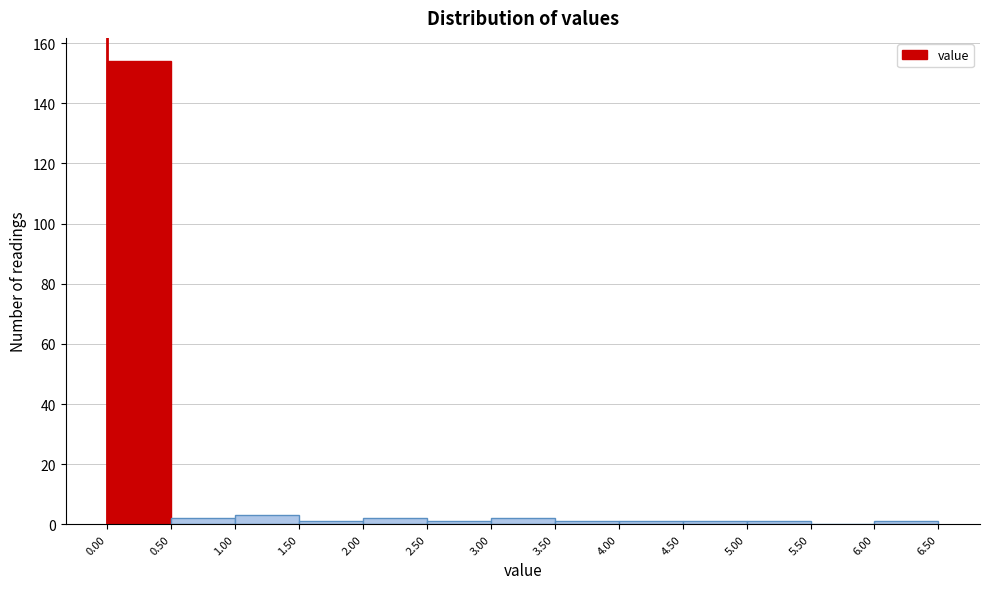

Reading left to right, list every bar in this chart as the range it spans on the x-axis followed by its height. The values are not printed on the chart, so give them approximately, as read against the axis.

0.00 to 0.50: 154
0.50 to 1.00: 2
1.00 to 1.50: 4
1.50 to 2.00: under 2
2.00 to 2.50: 2
2.50 to 3.00: under 2
3.00 to 3.50: 2
3.50 to 4.00: under 2
4.00 to 4.50: under 2
4.50 to 5.00: under 2
5.00 to 5.50: under 2
5.50 to 6.00: 0
6.00 to 6.50: under 2